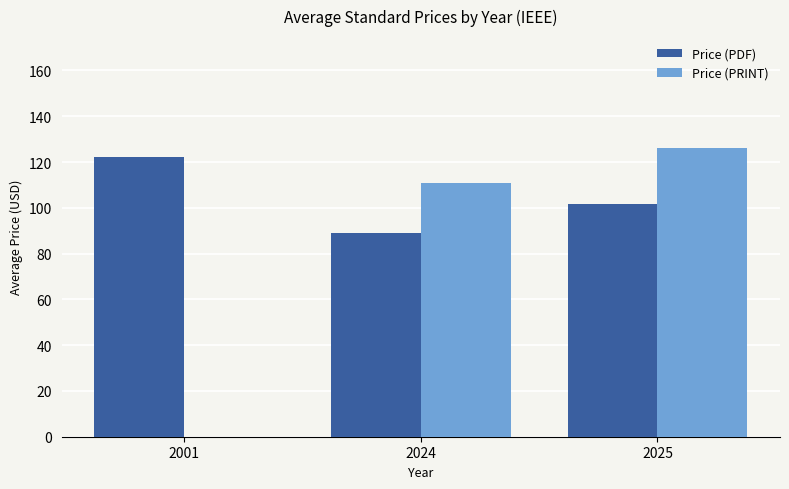

At which category is the sum across all series the highest?

2025